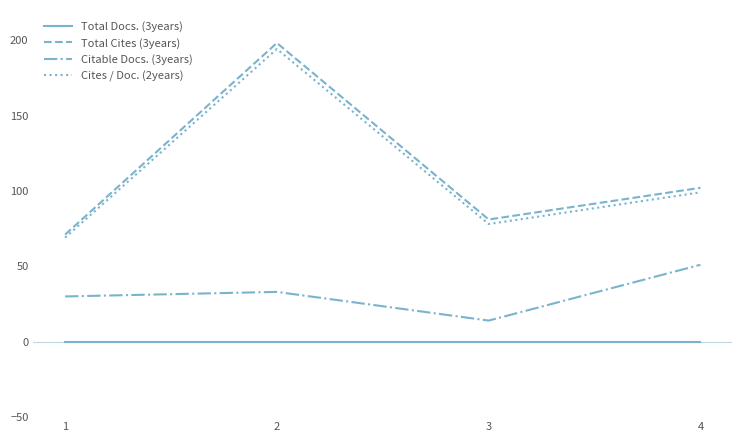

Reading right to left, extract all data points from this chart.

Total Docs. (3years): 0	0	0	0
Total Cites (3years): 102	81	198	71
Citable Docs. (3years): 51	14	33	30
Cites / Doc. (2years): 99	78	194	69